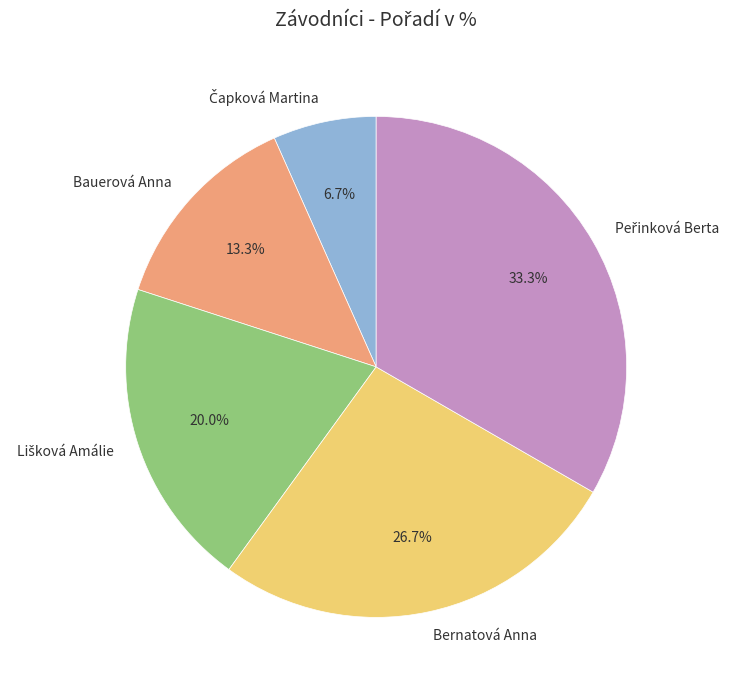

Does any single category account for the majority?

No